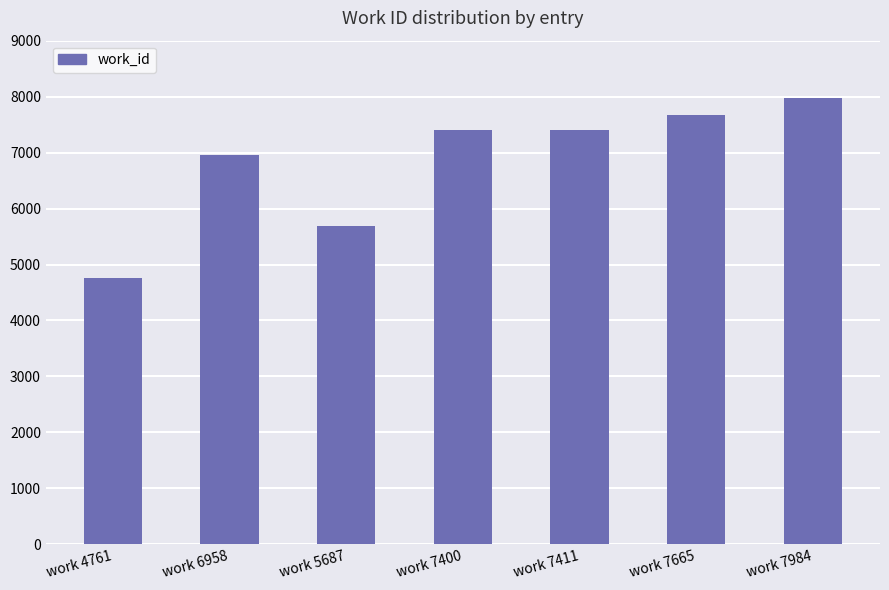

What is the change in value from work 4761 to work 7665?

+2904